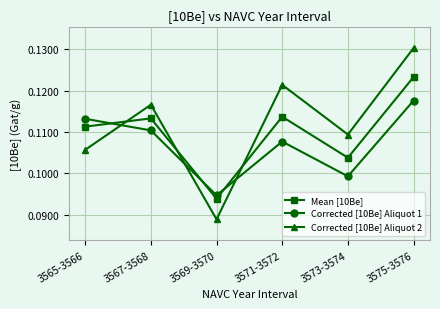

Is the value of Corrected [10Be] Aliquot 1 at 3569-3570 greater than the value of Corrected [10Be] Aliquot 2 at 3571-3572?

No